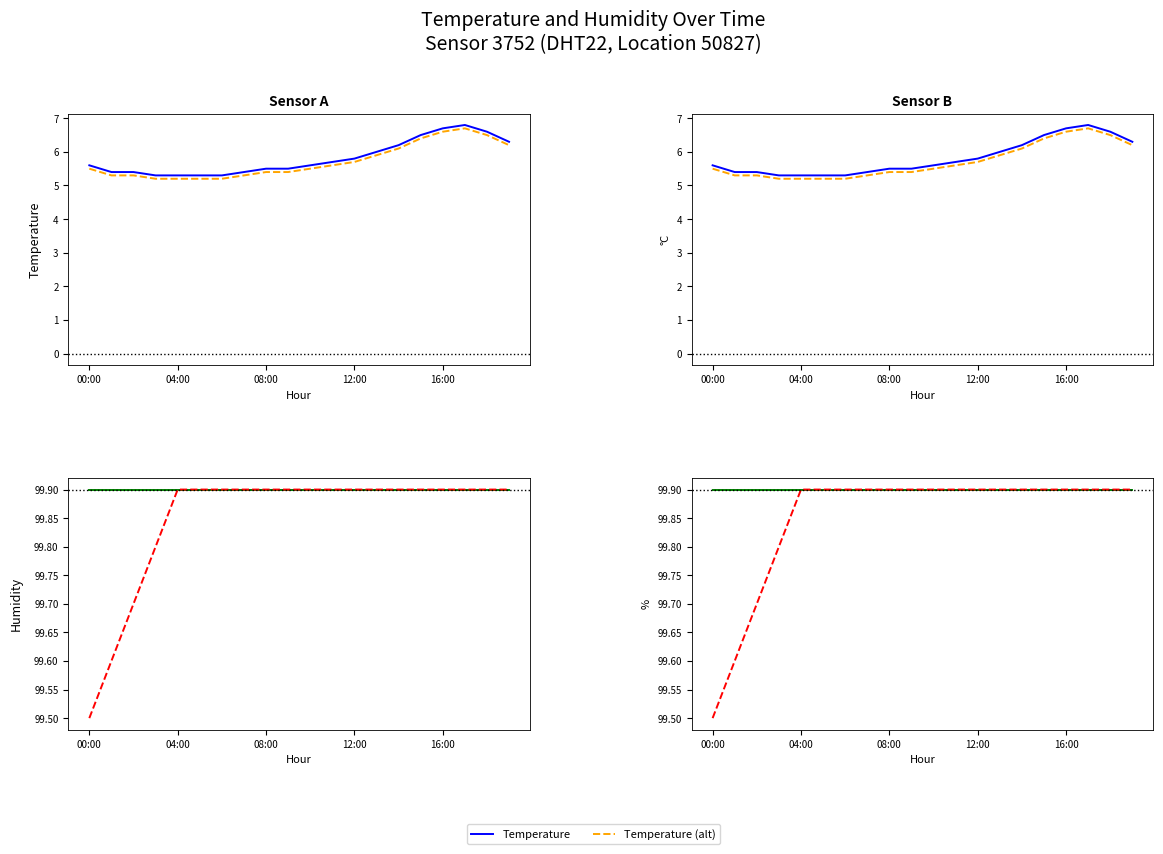

What is the difference between the maximum and second lowest values in the Humidity (alt) series?

0.3